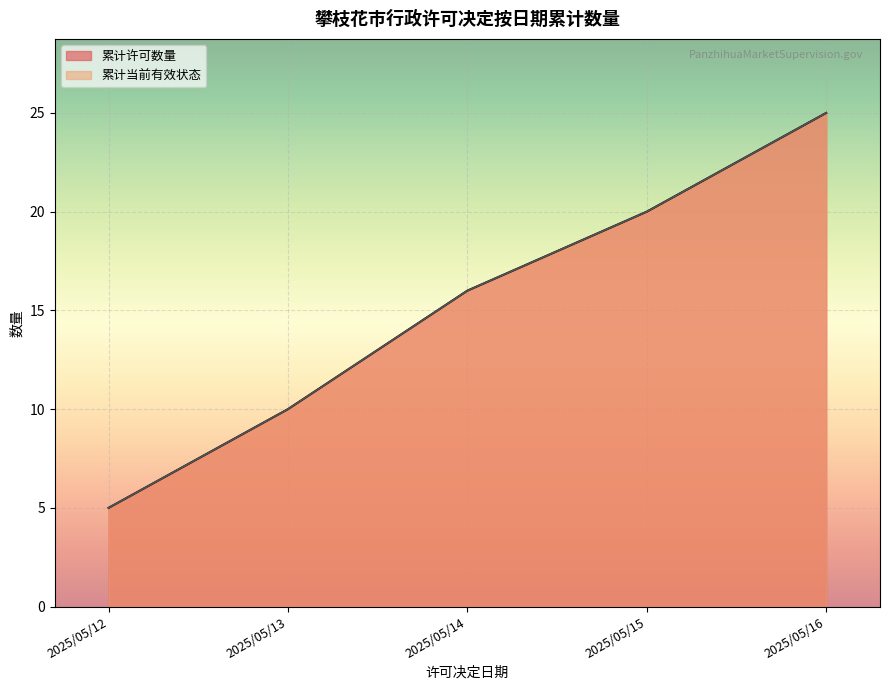

List the series in order of their overall mean, lowest first.

当前状态, 累计许可数量